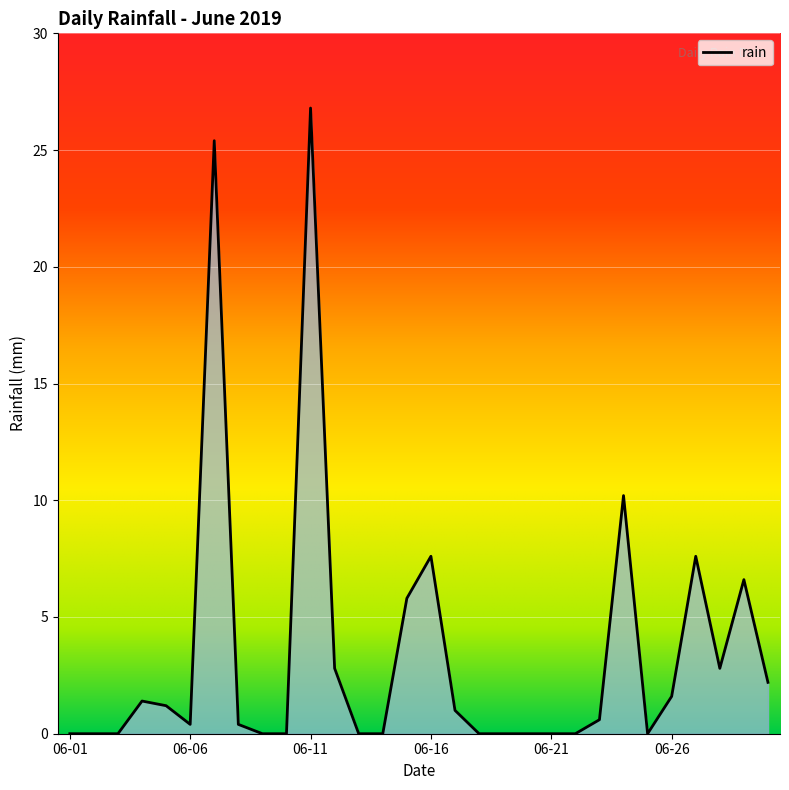

What is the maximum value shown in the chart?

26.8